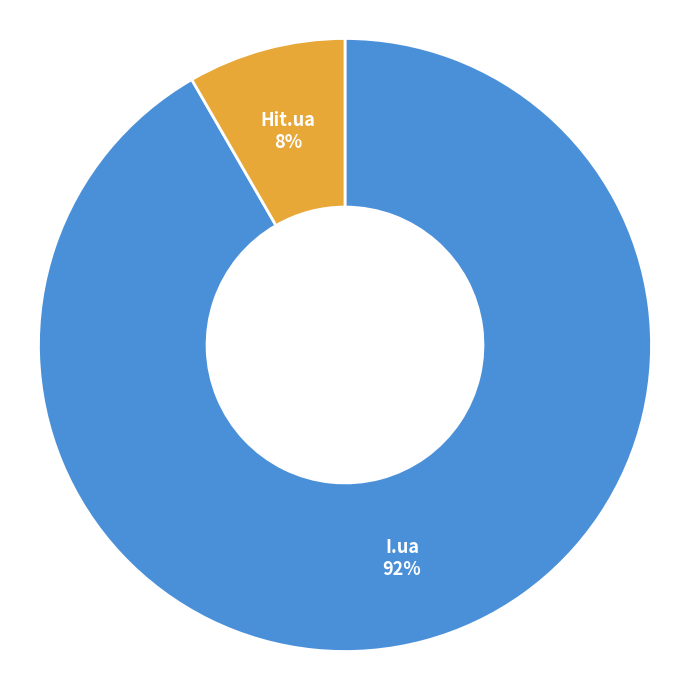

Does any single category account for the majority?

Yes